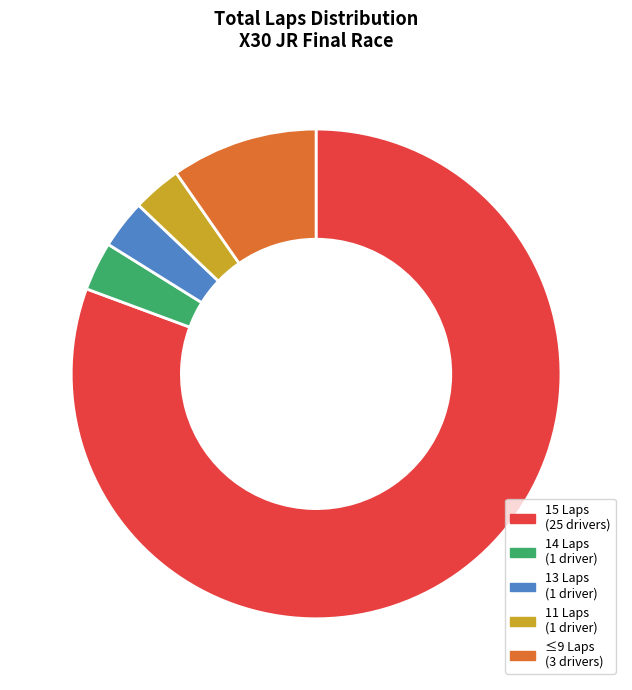

Is it true that 14 Laps (1 driver) is 9% of the pie?

False